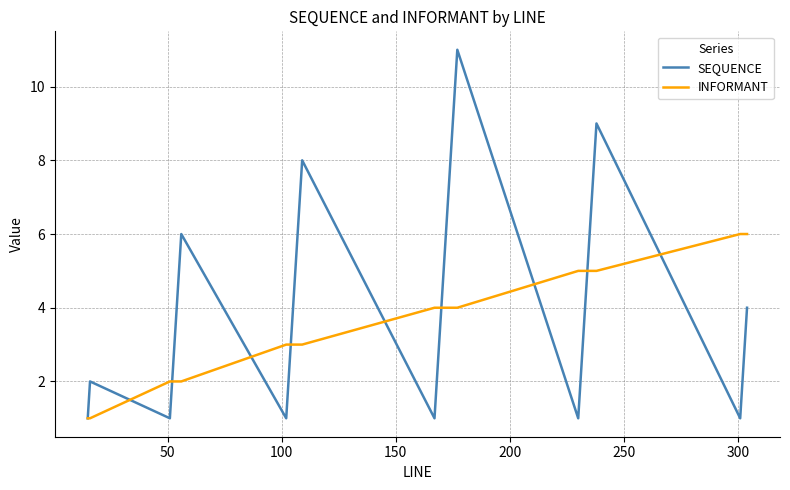

List the series in order of their peak value, lowest first.

INFORMANT, SEQUENCE